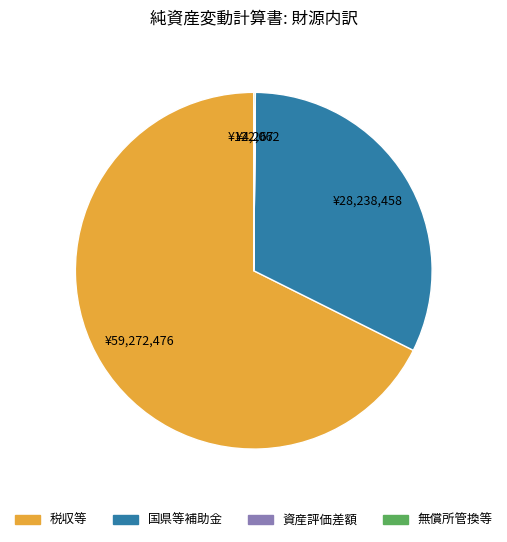

Is 税収等 the majority of the pie?

Yes